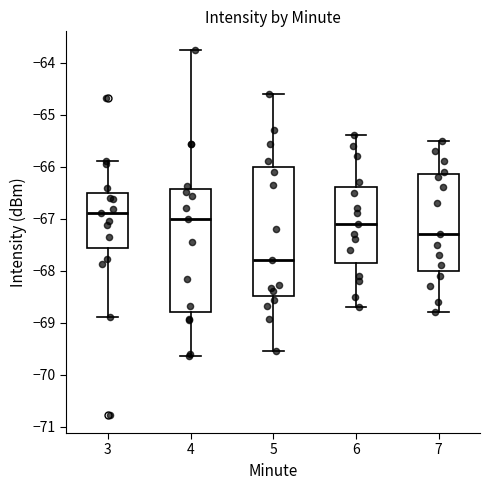

Which box is the tallest, from its lower edge to its upper edge?

5